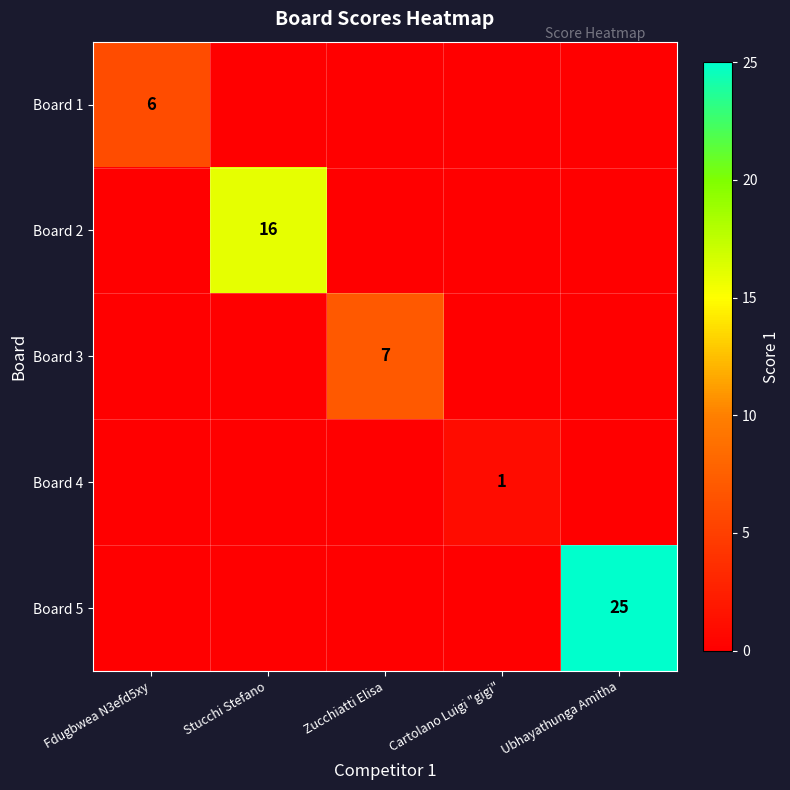

The value of Board 1 at Fdugbwea N3efd5xy is 6. True or false?

True